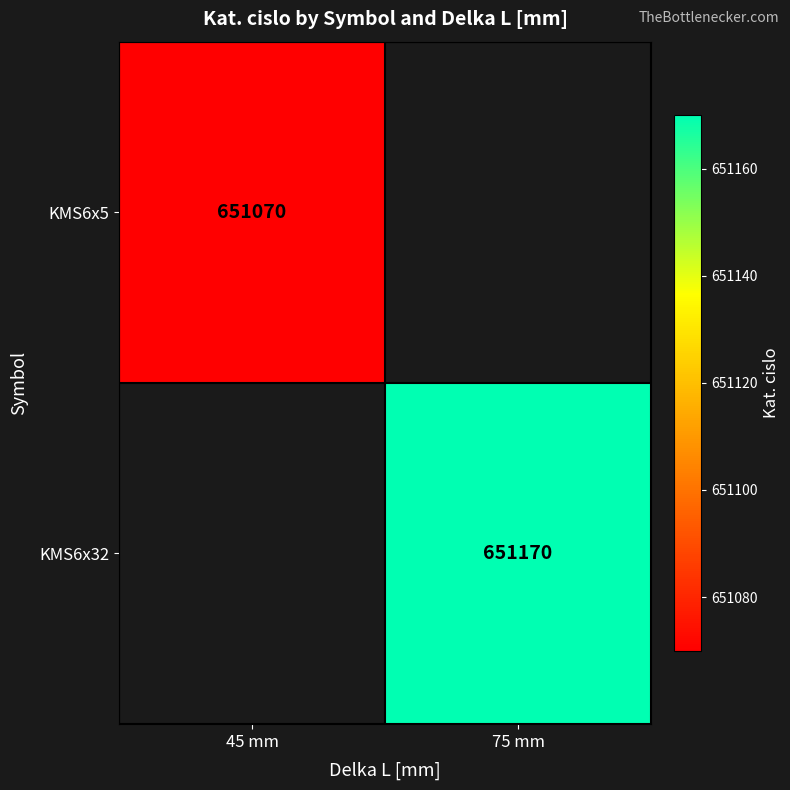

True or false: KMS6x32 has a value of 417247 at 75 mm.

False